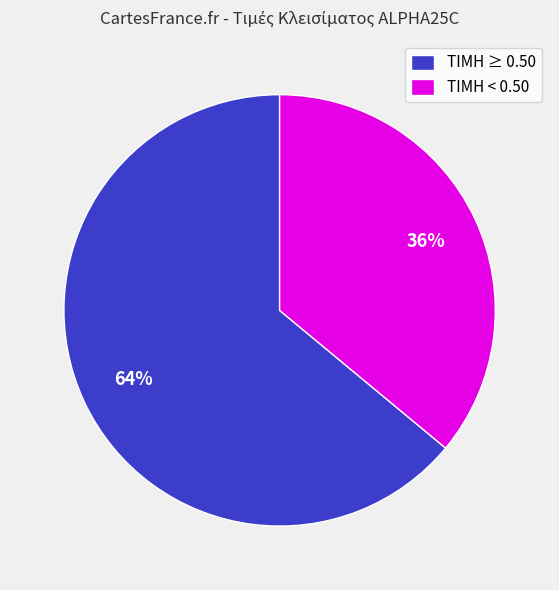

To the nearest percent, what is the average slice percentage?

50%